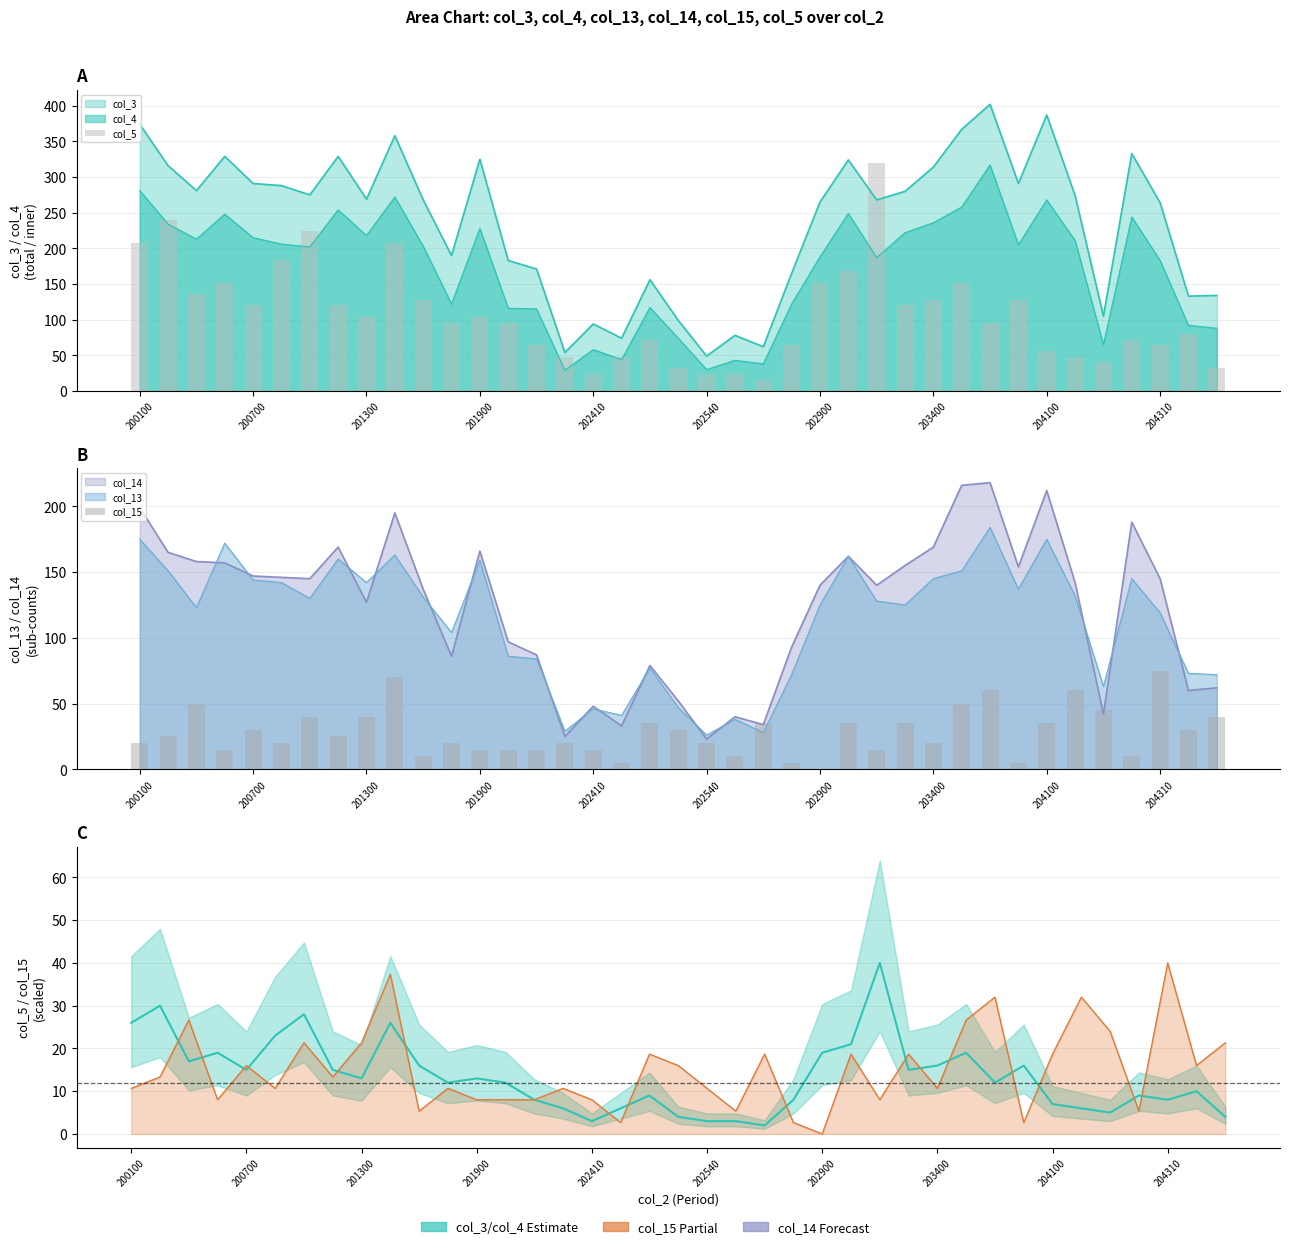

What is the sum of the col_5 values at 14 and 29?

27